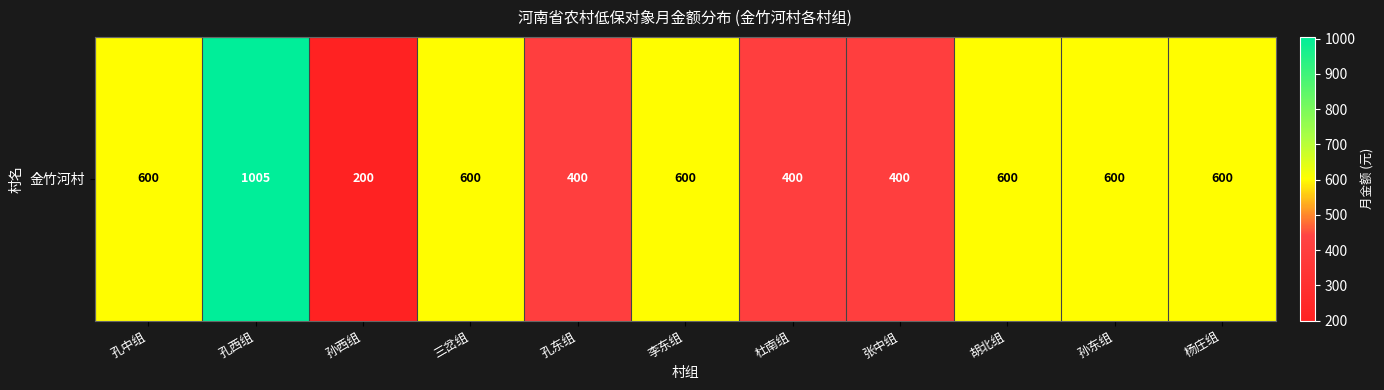

Reading left to right, what are all the values shown in this chart?

600	1005	200	600	400	600	400	400	600	600	600